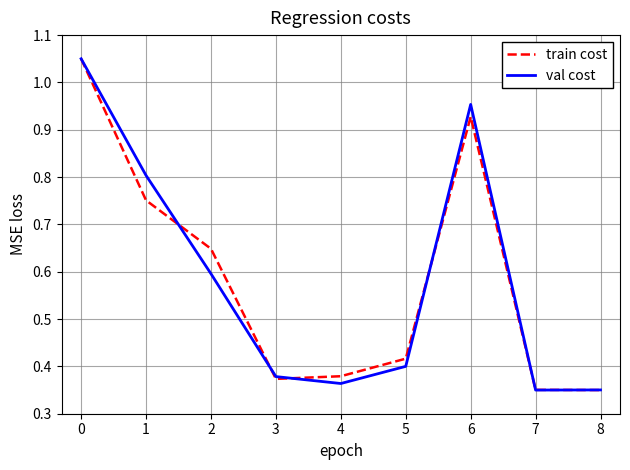

The value of val cost at 5 is 0.4. True or false?

True